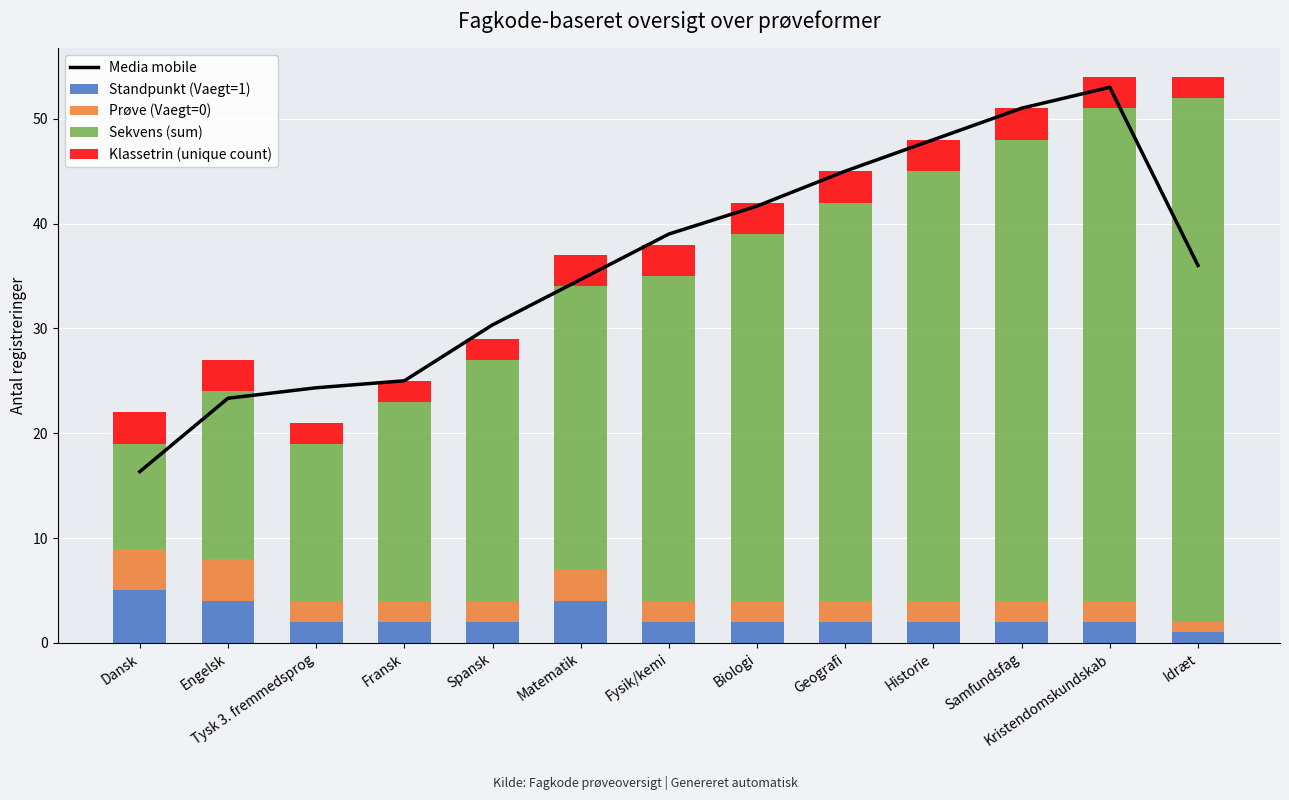

What is the sum of all Standpunkt (Vaegt=1) values?

32